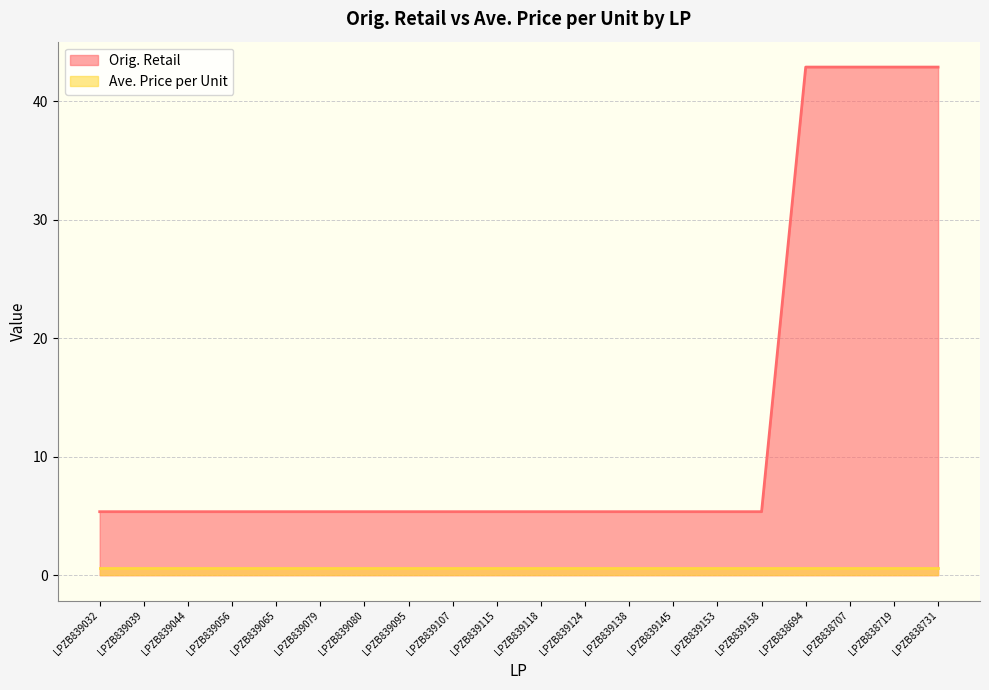

What is the difference between the maximum and second lowest values?

37.5